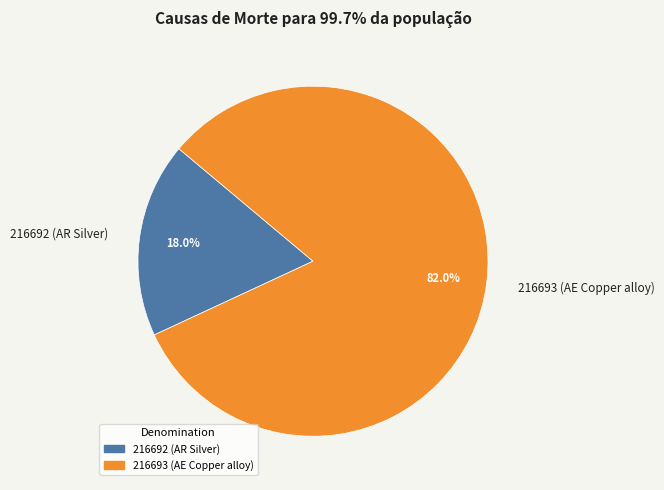

Between 216693 (AE Copper alloy) and 216692 (AR Silver), which is larger?

216693 (AE Copper alloy)